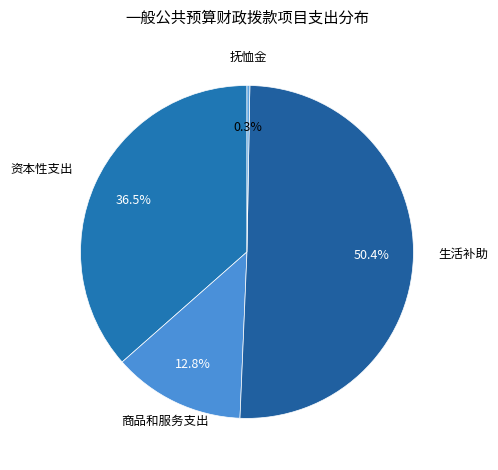

True or false: 生活补助 accounts for 50% of the total.

True